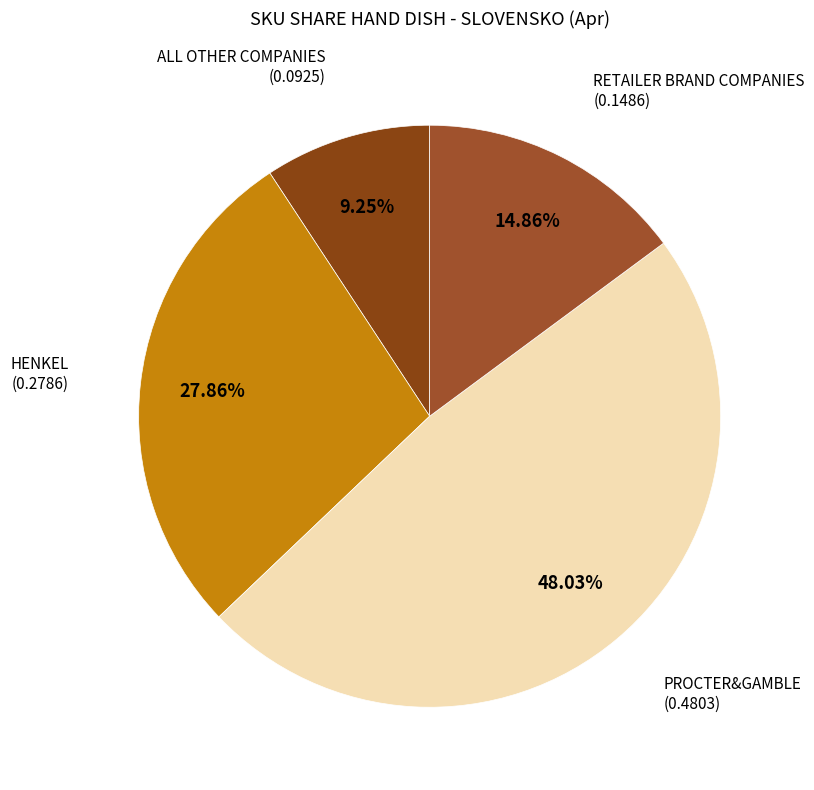

Count the number of slices in the pie.

4